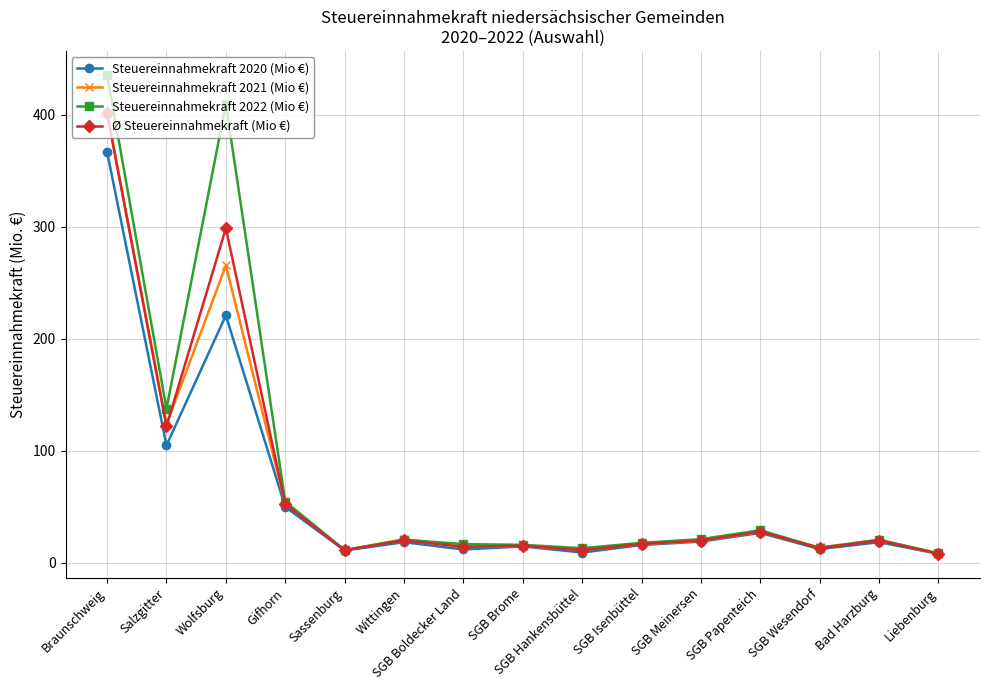

Is it true that Steuereinnahmekraft 2022 (Mio €) equals 435.7 at Braunschweig?

True